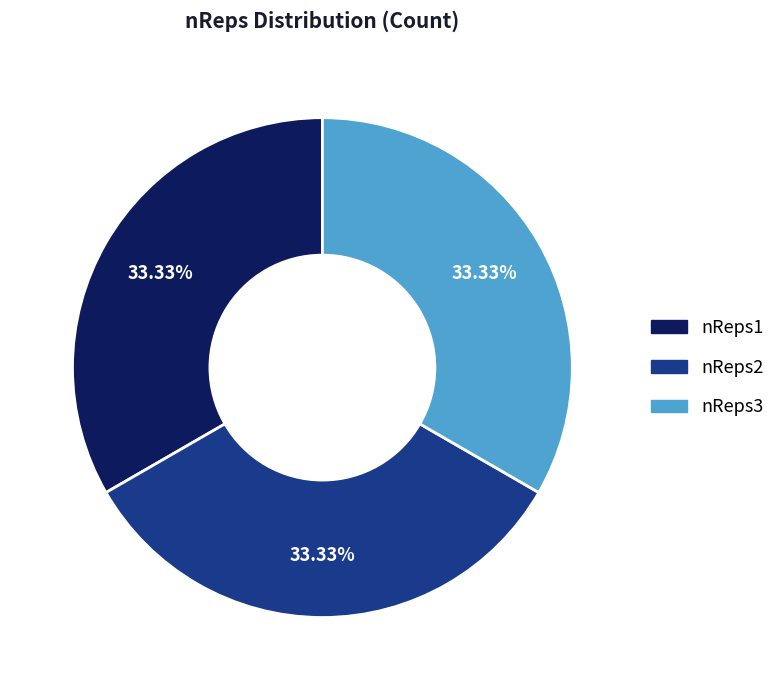

How many slices are in this pie chart?

3